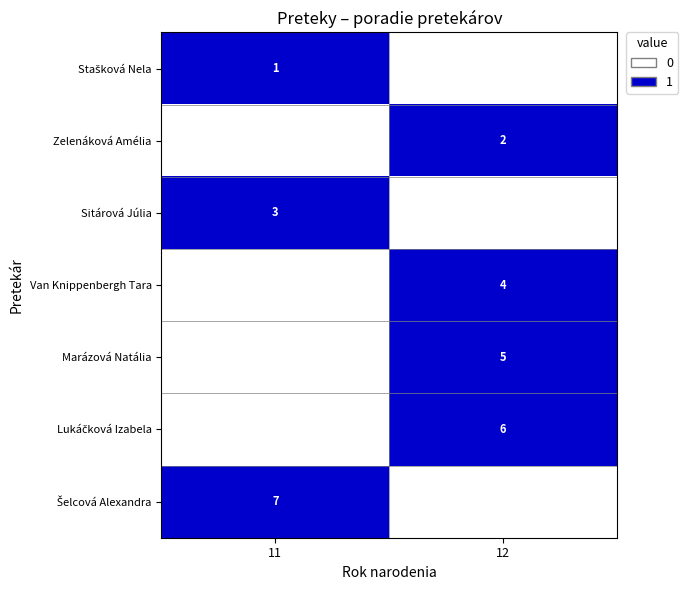

Where is row_1 nearest to the value 0?

11